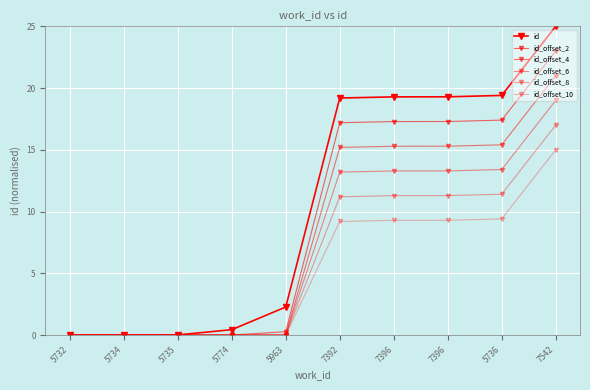

How many lines are shown in the chart?

6